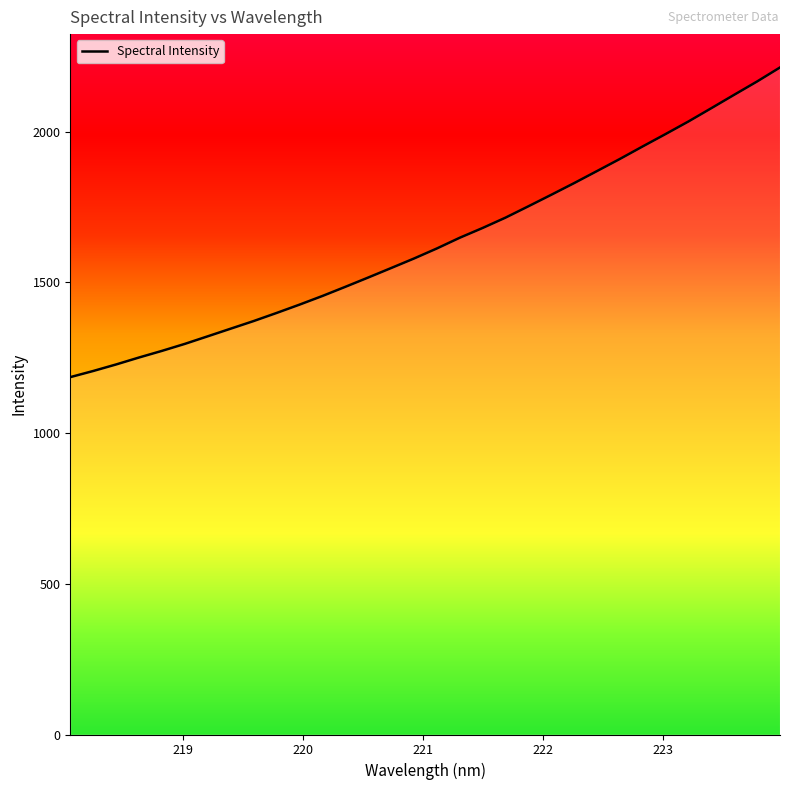

What is the greatest value displayed?

2213.1